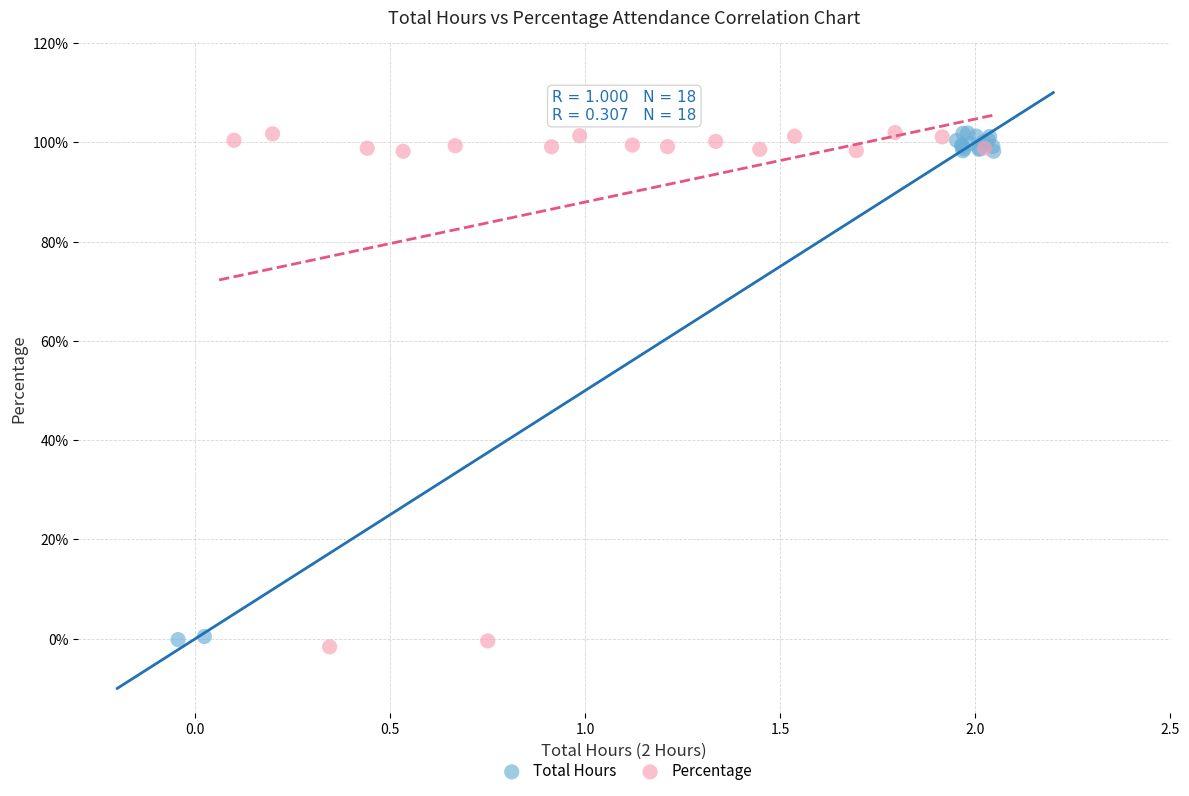

Which series has the largest Y range (max minus min)?

Percentage